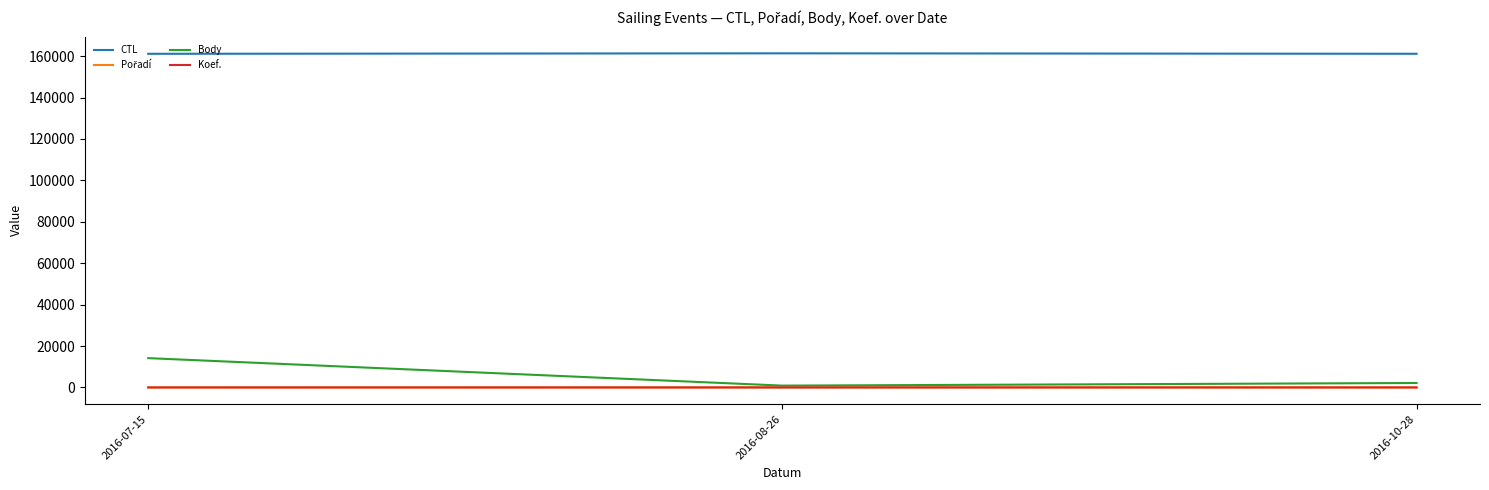

At how many categories does at least one series exceed 118572?

3